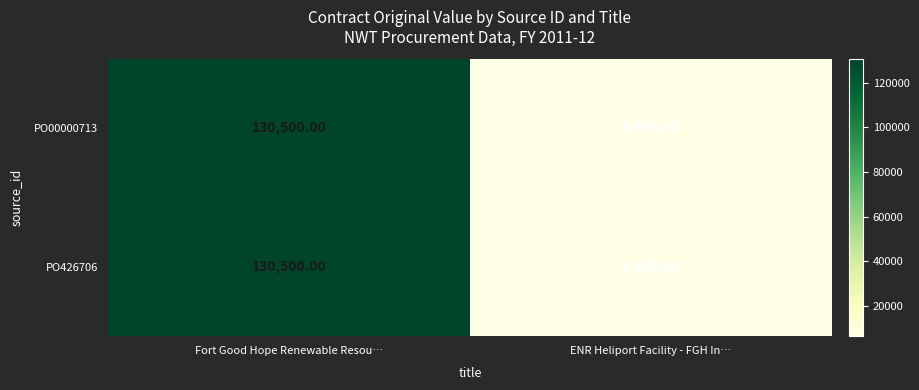

At which label does PO426706 reach its peak?

Fort Good Hope Renewable Resou…